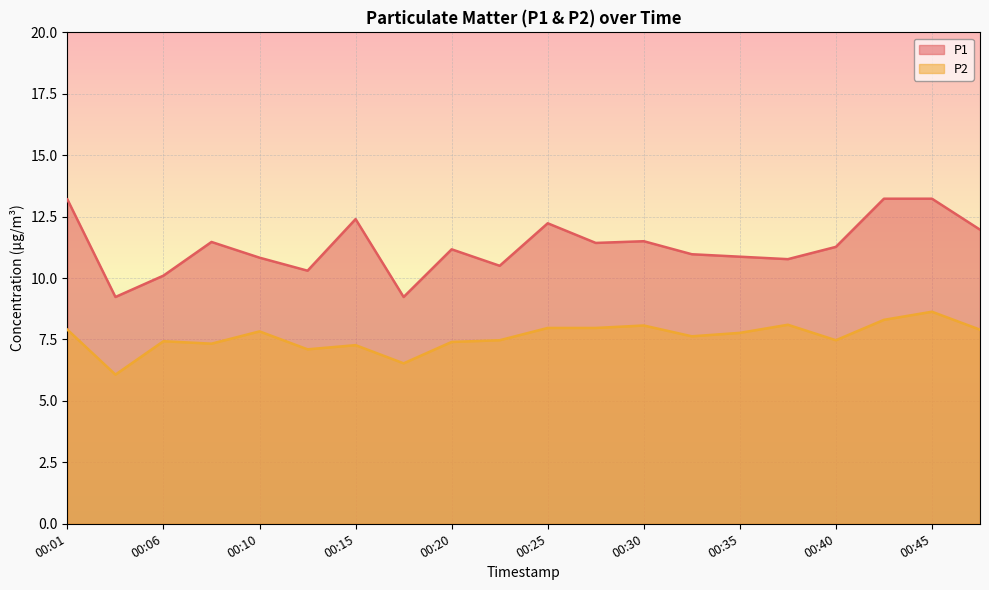

What are all the series names shown in the legend?

P1, P2